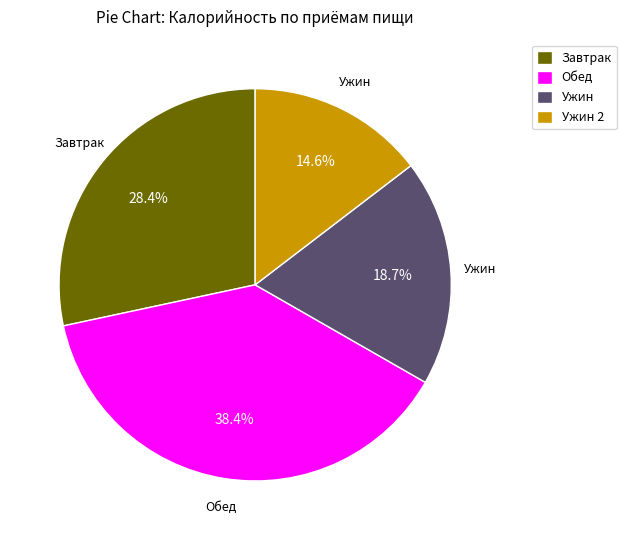

Does Ужин 2 represent more than half of the total?

No